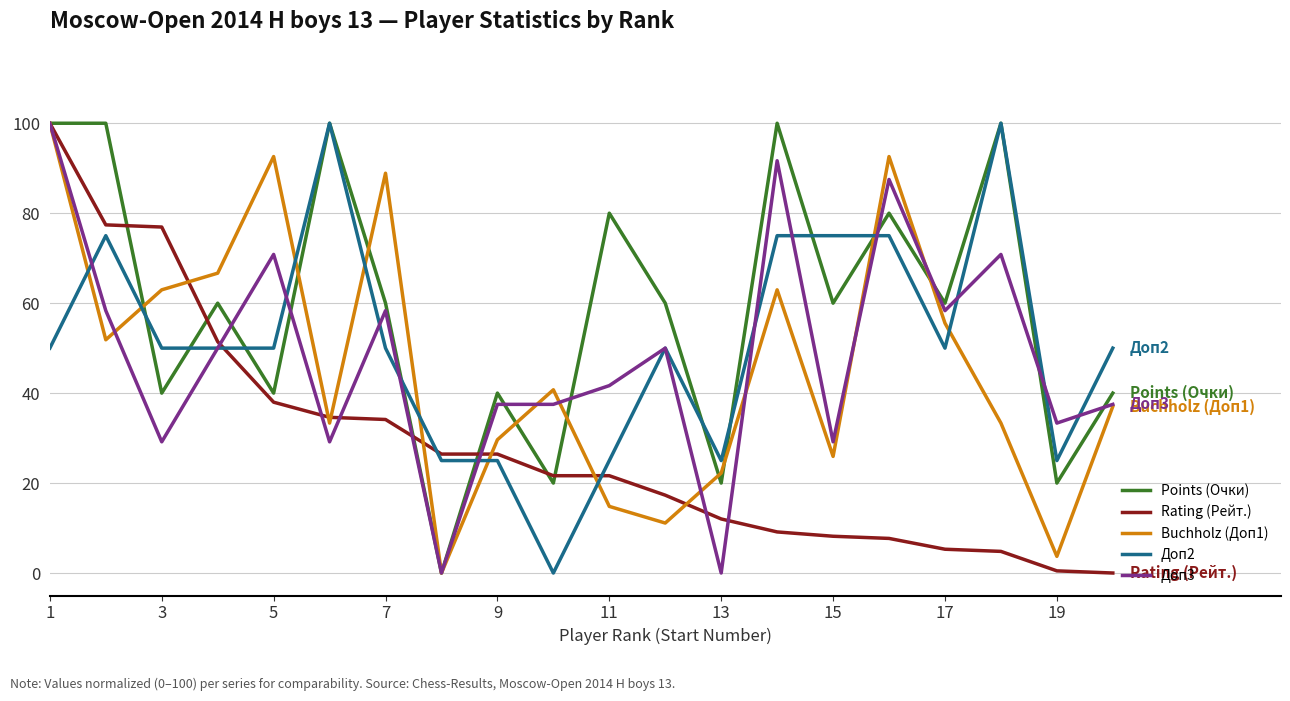

True or false: Points (Очки) and Rating (Рейт.) cross at least once.

True